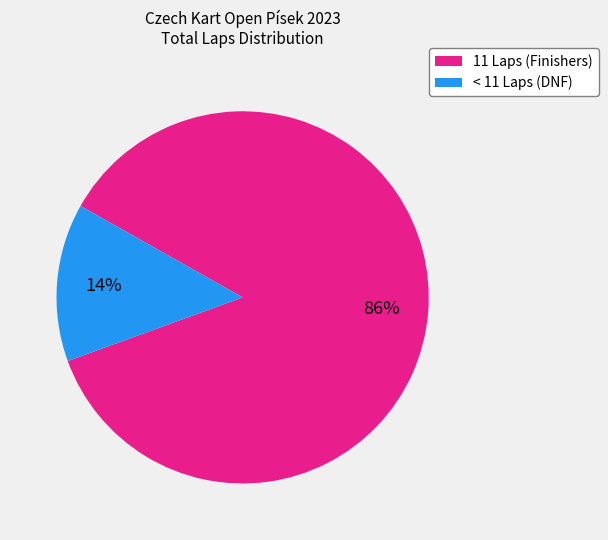

To the nearest percent, what is the average slice percentage?

50%